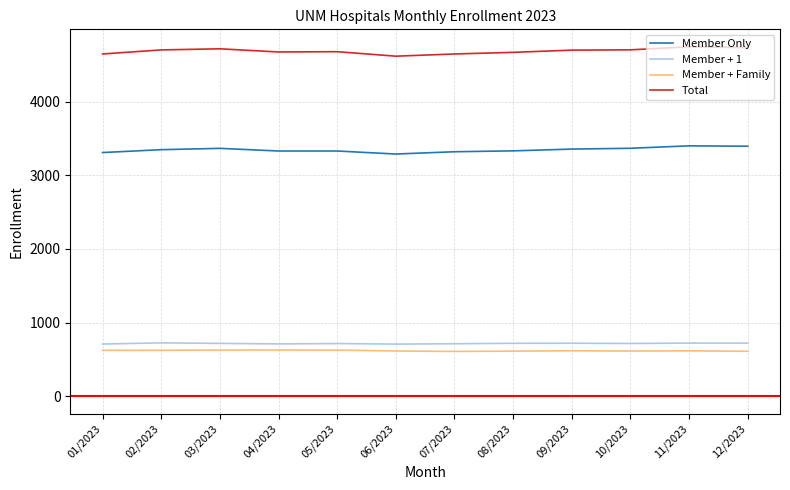

What is the difference between the maximum and minimum values in the Total series?

127